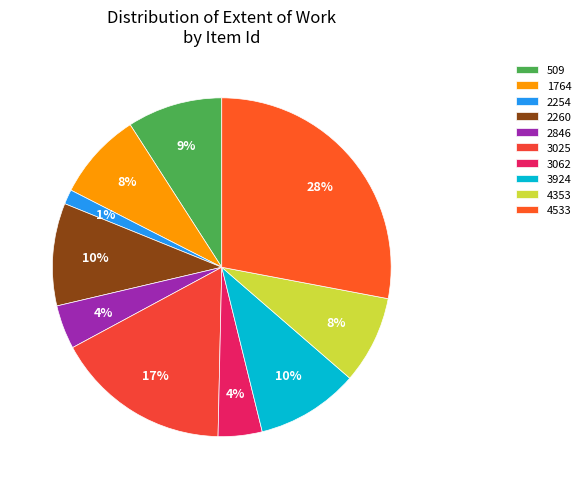

To the nearest percent, what is the difference between the 3062 and 4533 slice percentages?

24%